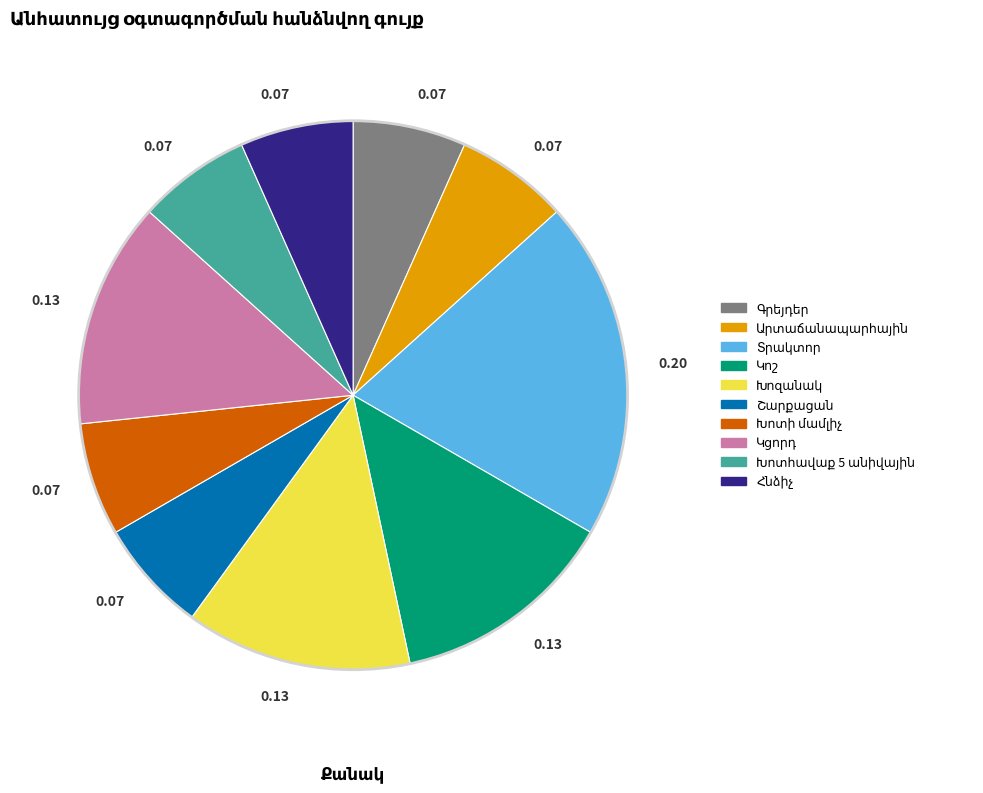

Does any single category account for the majority?

No